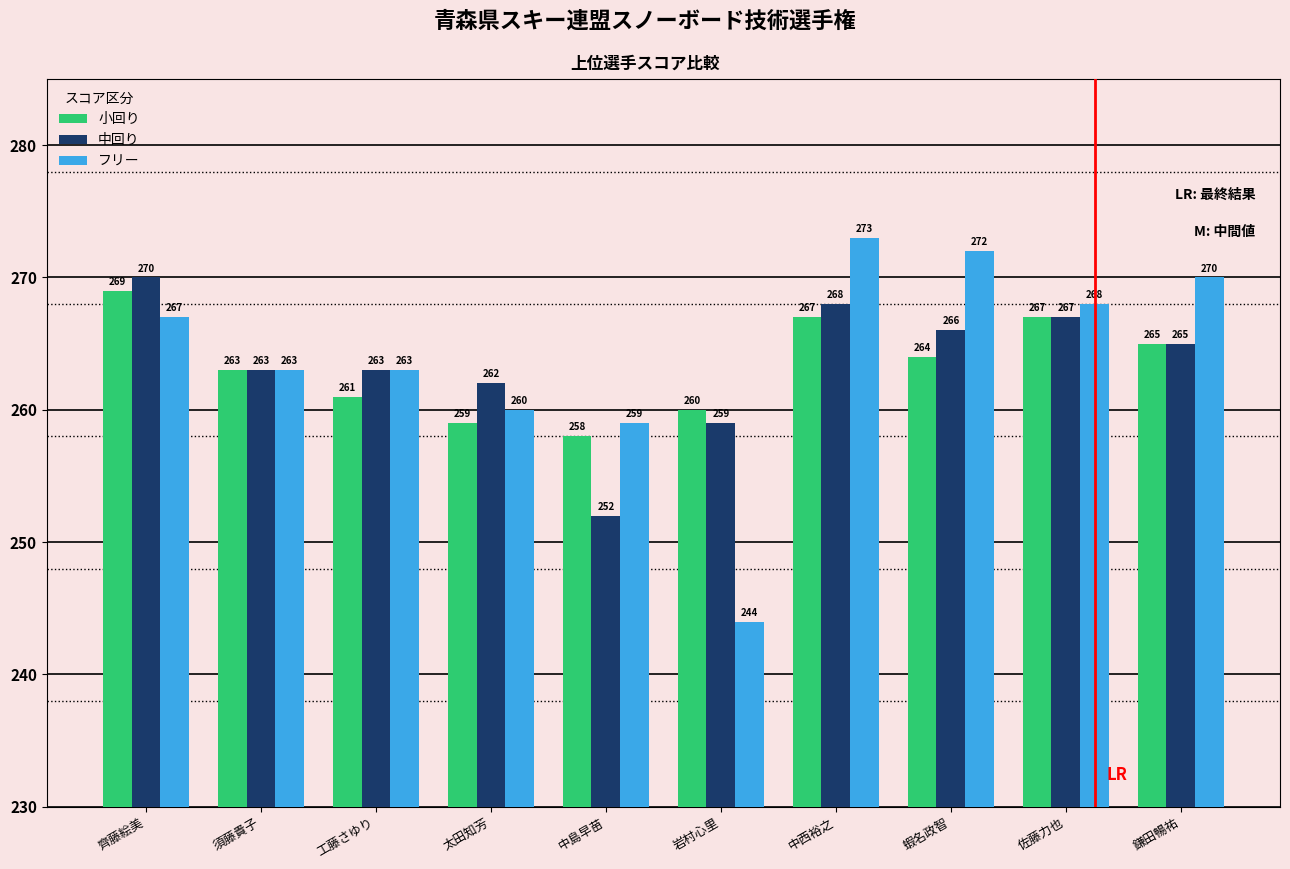

The 中回り series shows 449 at 佐藤力也. True or false?

False